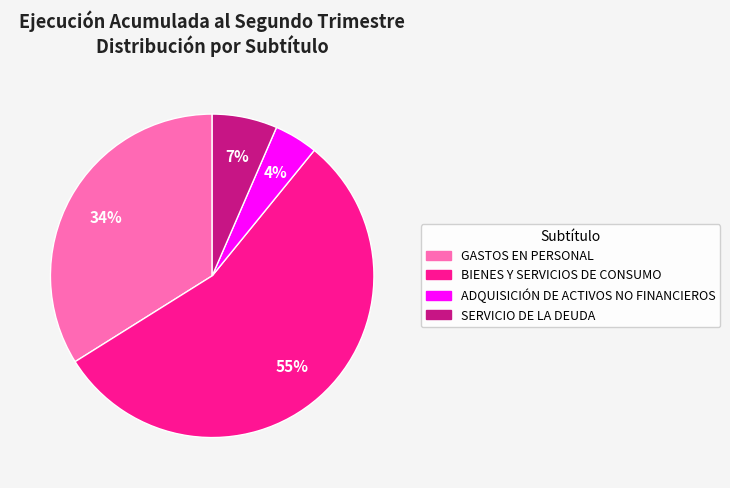

To the nearest percent, what percentage of the pie is BIENES Y SERVICIOS DE CONSUMO?

55%